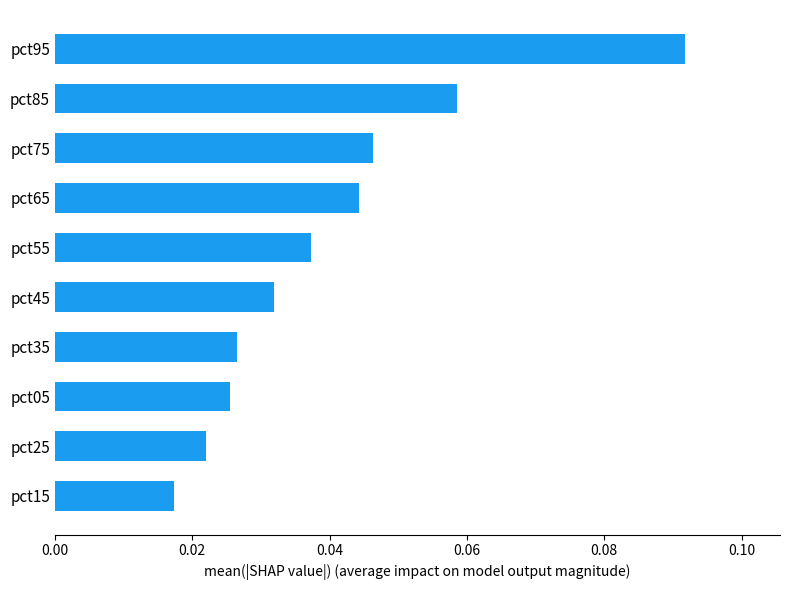

At which category does the chart reach its minimum across all series?

pct15